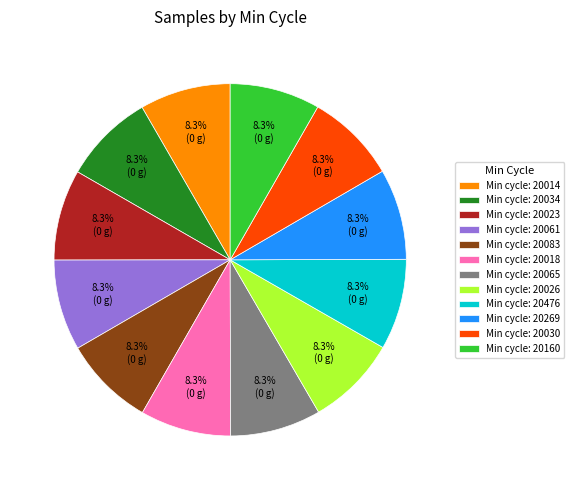

Approximately how many times larger is the value at Min cycle: 20061 compared to Min cycle: 20014?

1.0